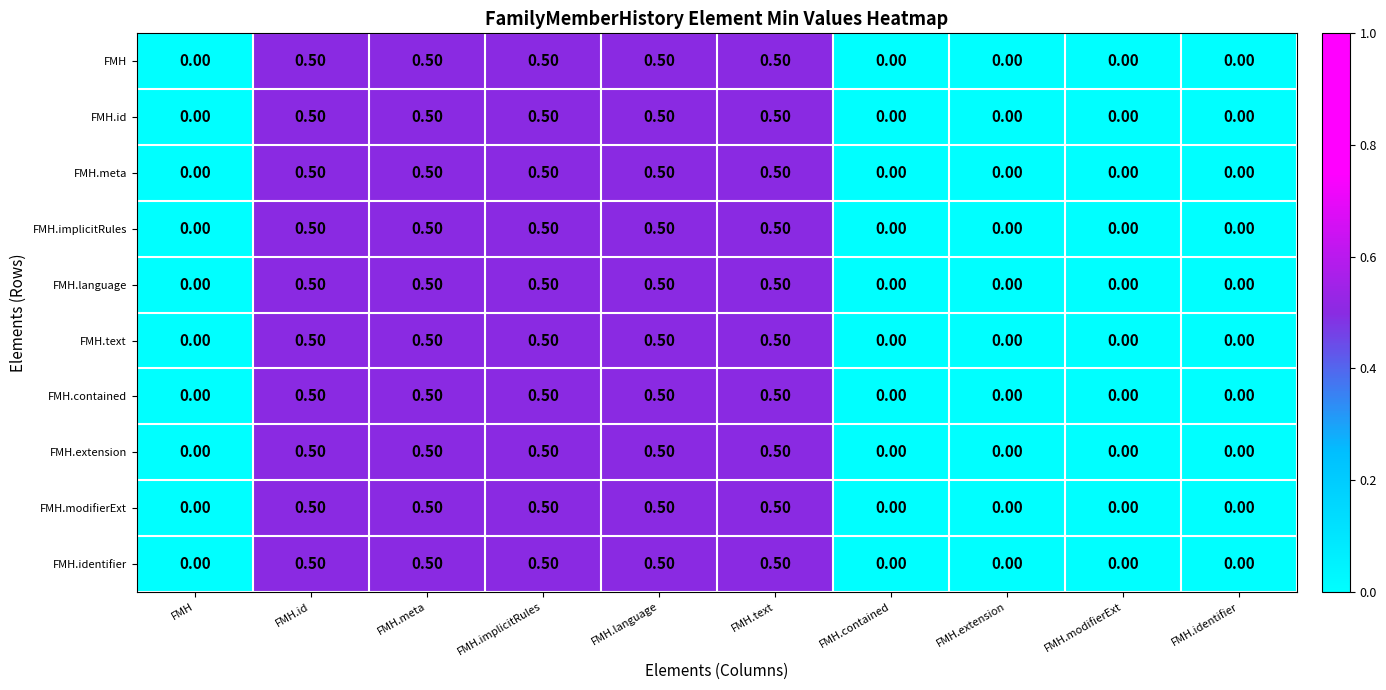

What is the sum of all FMH.id values?

2.5